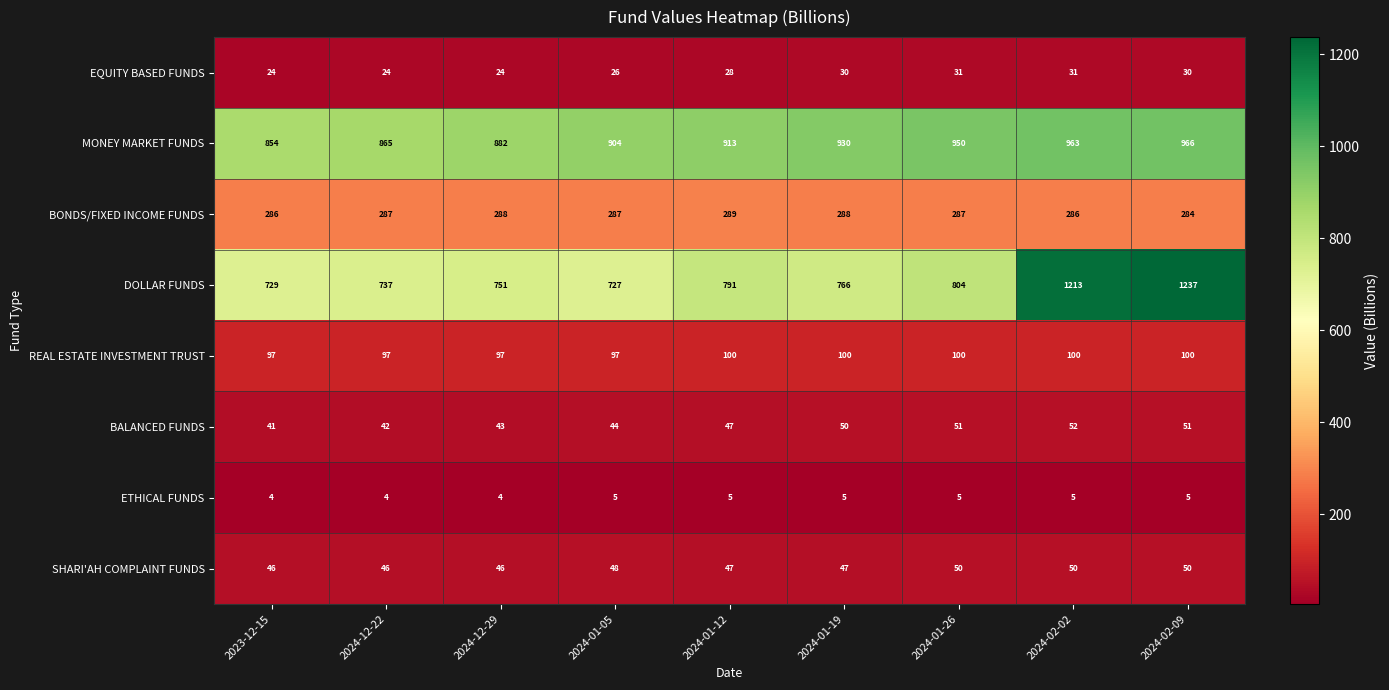

Which series has the largest total across all categories?

MONEY MARKET FUNDS